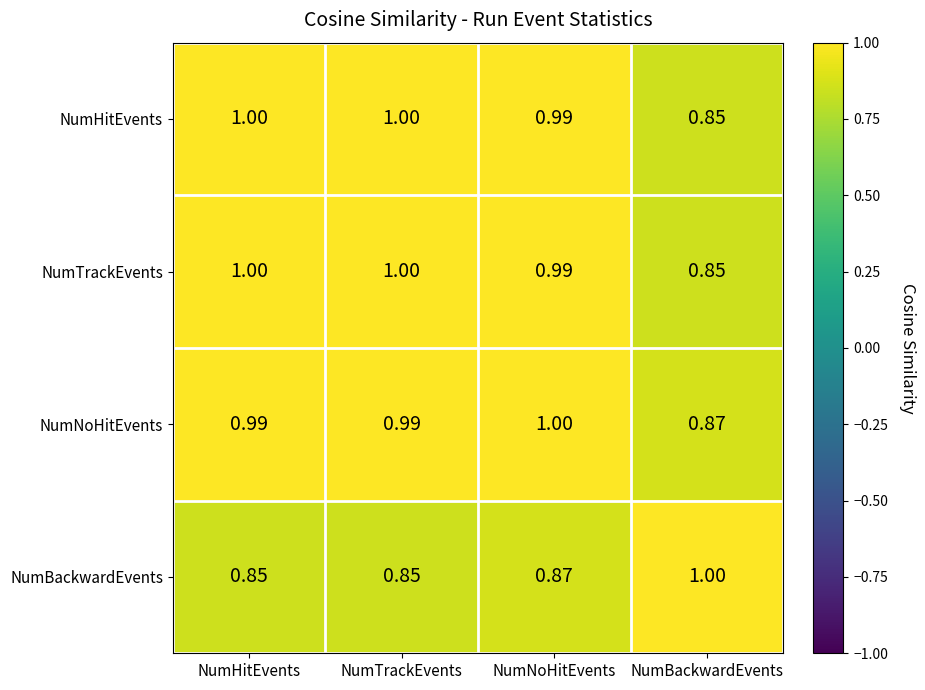

Which series has the largest total across all categories?

NumNoHitEvents